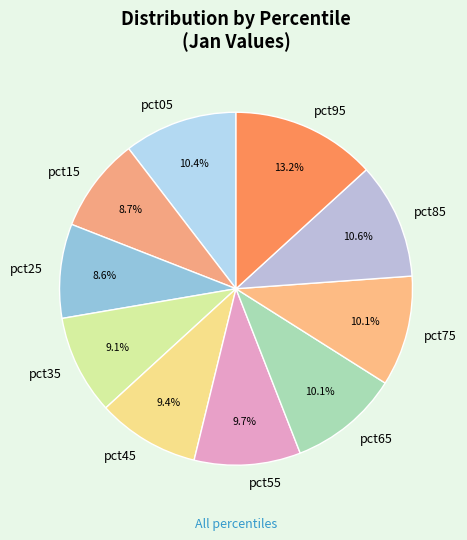

To the nearest percent, what percentage of the pie is pct45?

9%